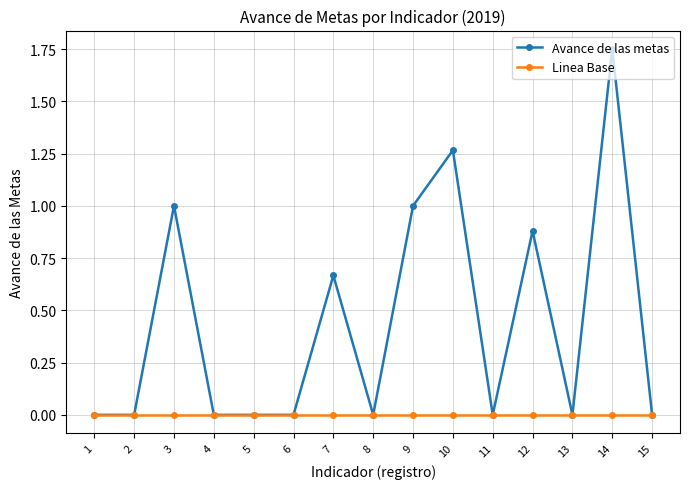

What is the difference between the highest and lowest values at 9?

1.0